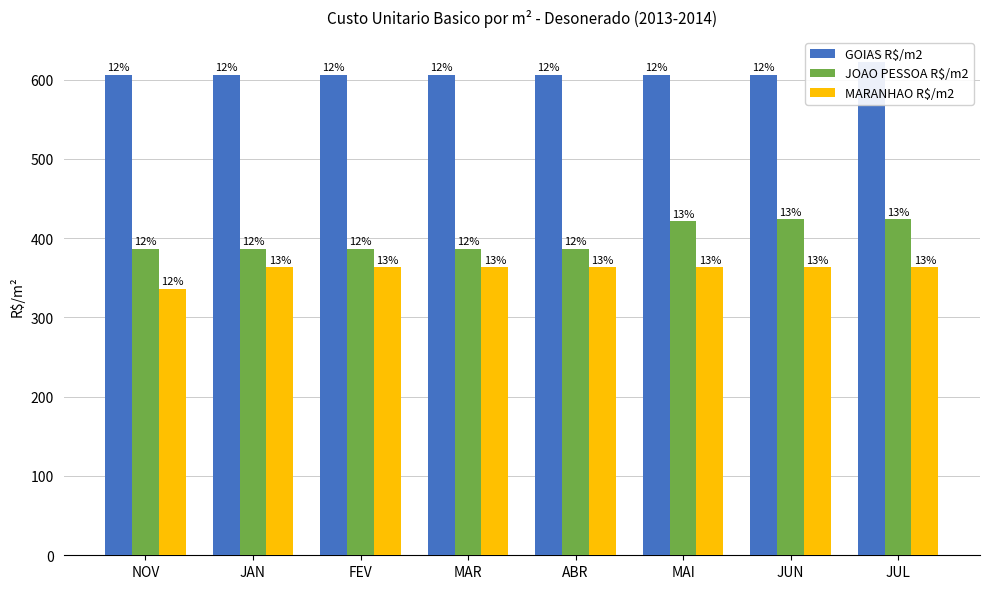

At which label does GOIAS R$/m2 reach its peak?

JUL